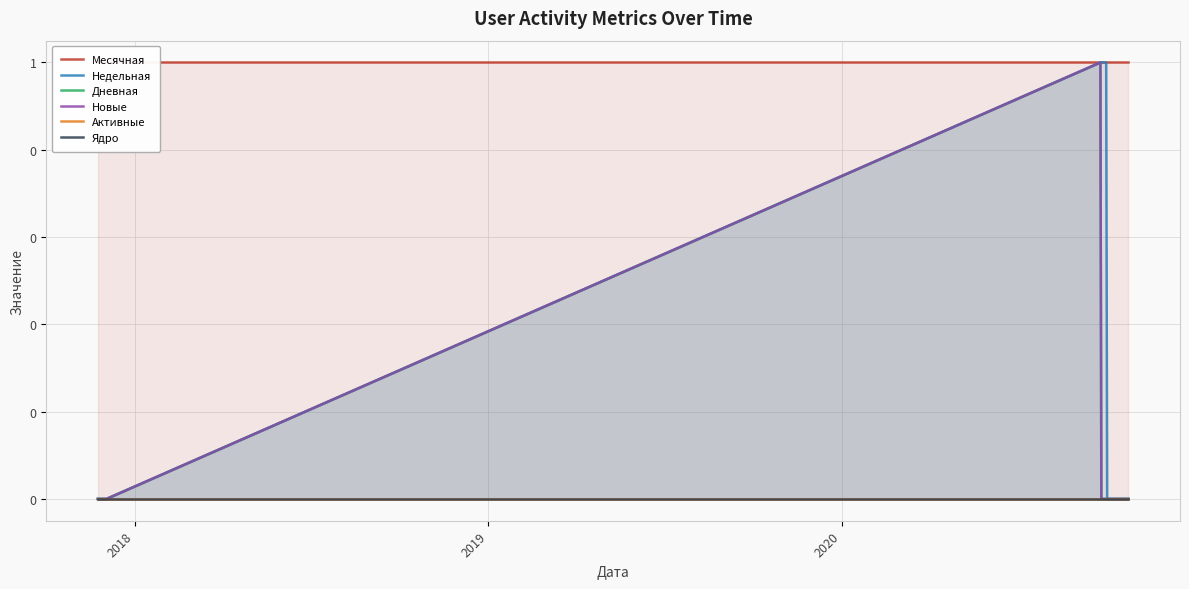

True or false: Дневная and Месячная cross at least once.

False